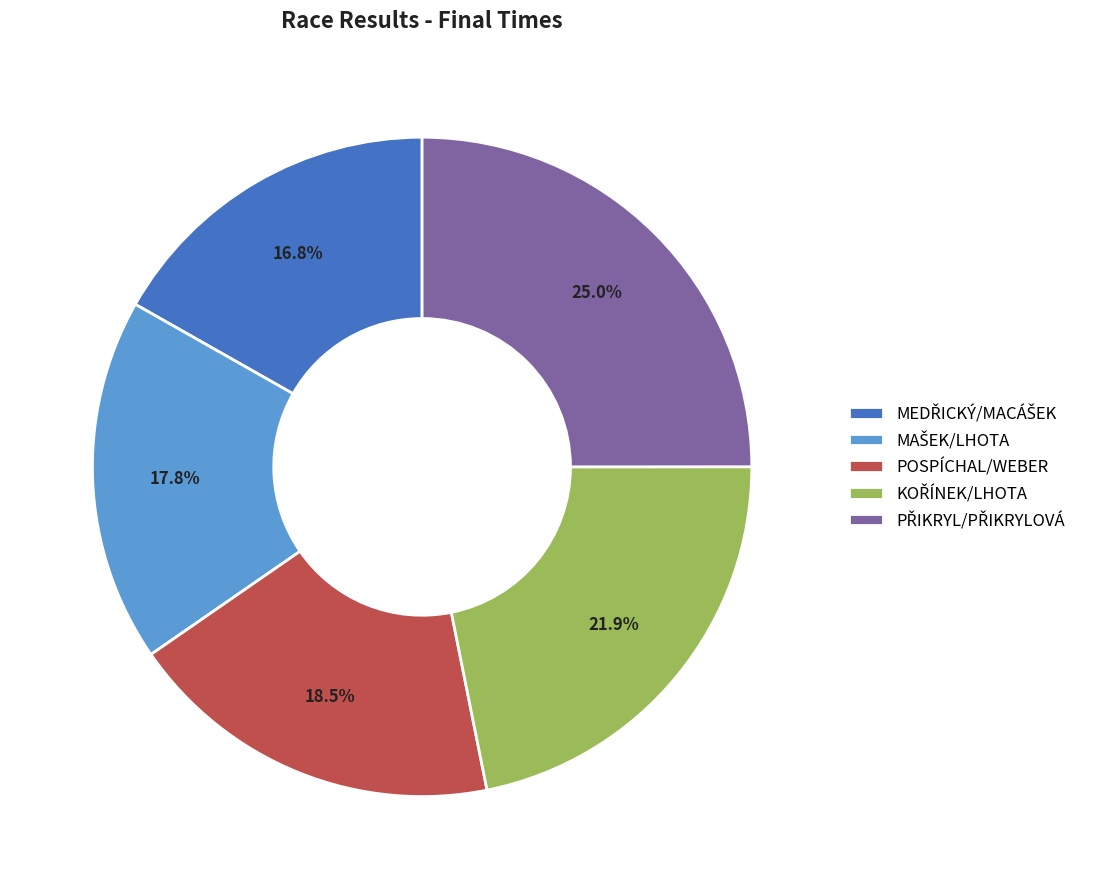

What portion of the pie excludes POSPÍCHAL/WEBER?

81.5%